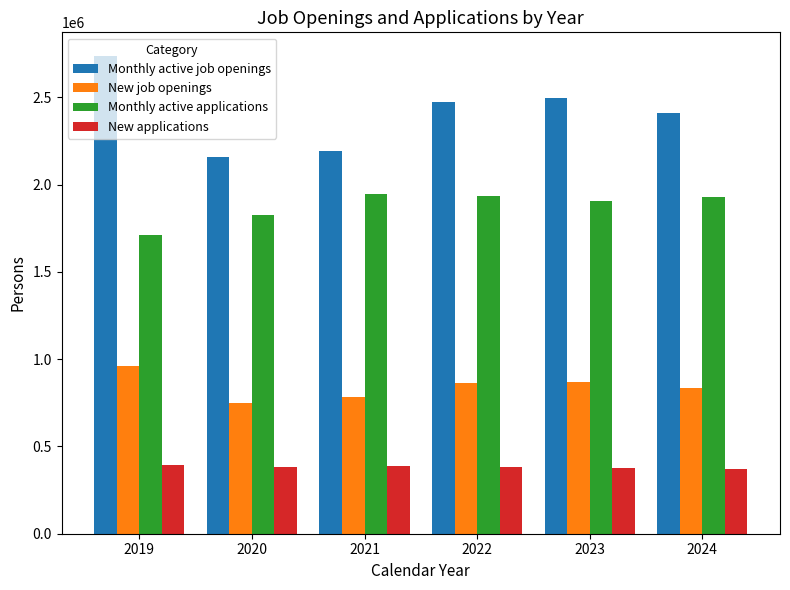

Does the chart contain any negative values?

No